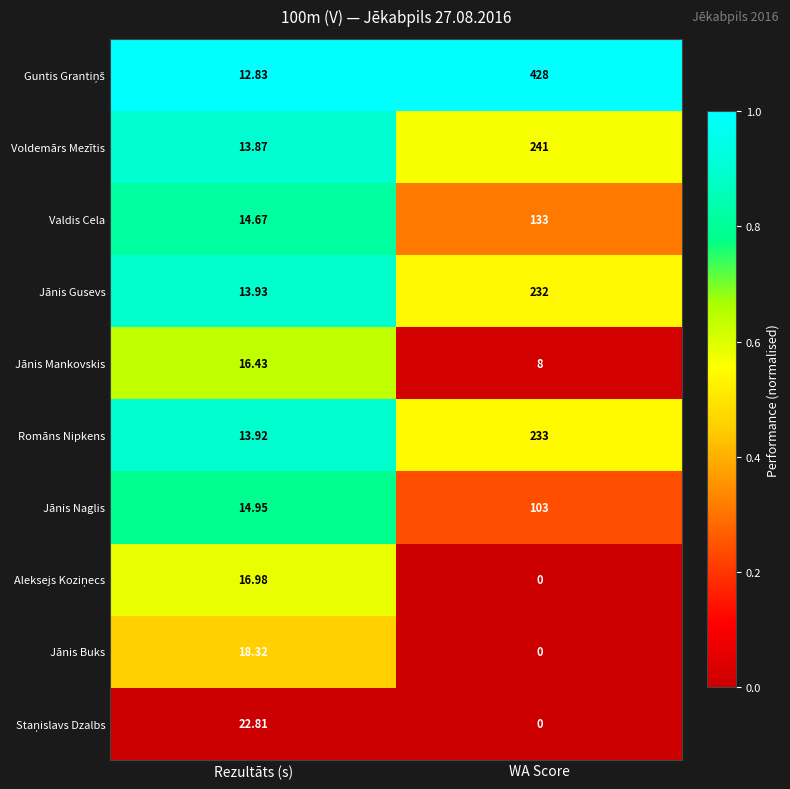

List the labels in order of Jānis Buks value, smallest first.

WA Score, Rezultāts (s)